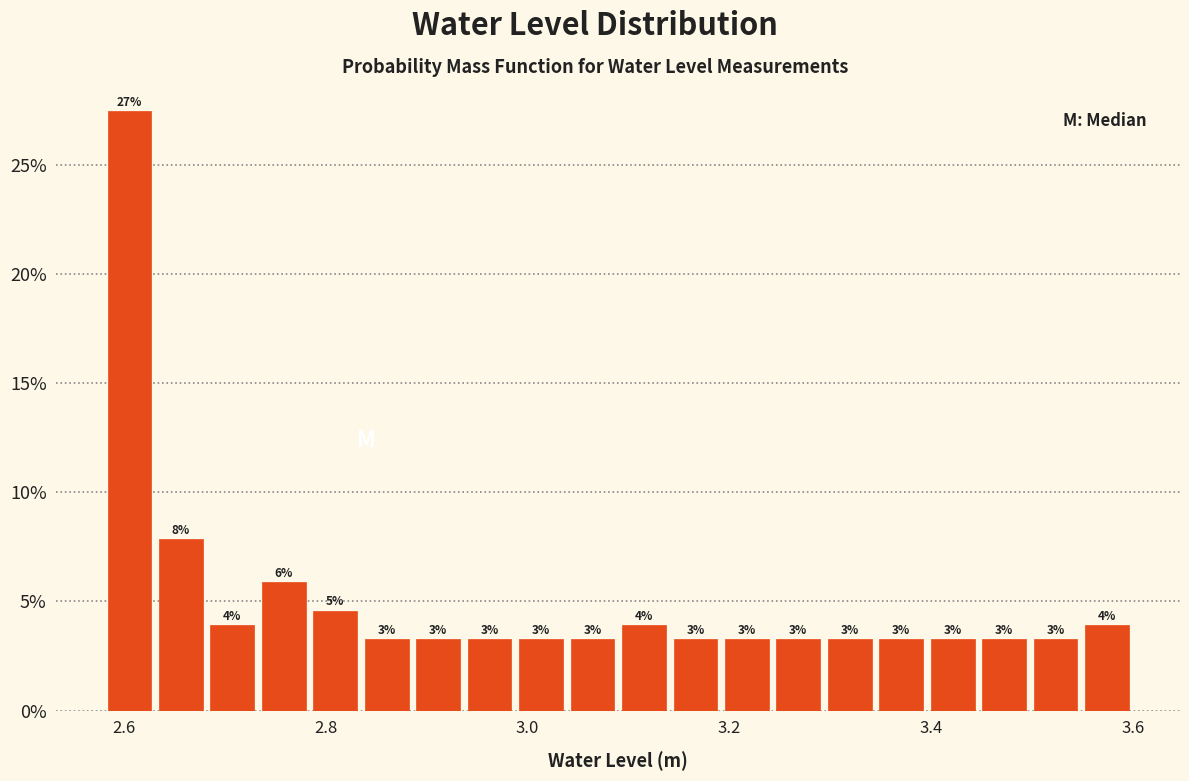

Read against the x-axis, roughly where is the centre of the tallest bar?

2.60